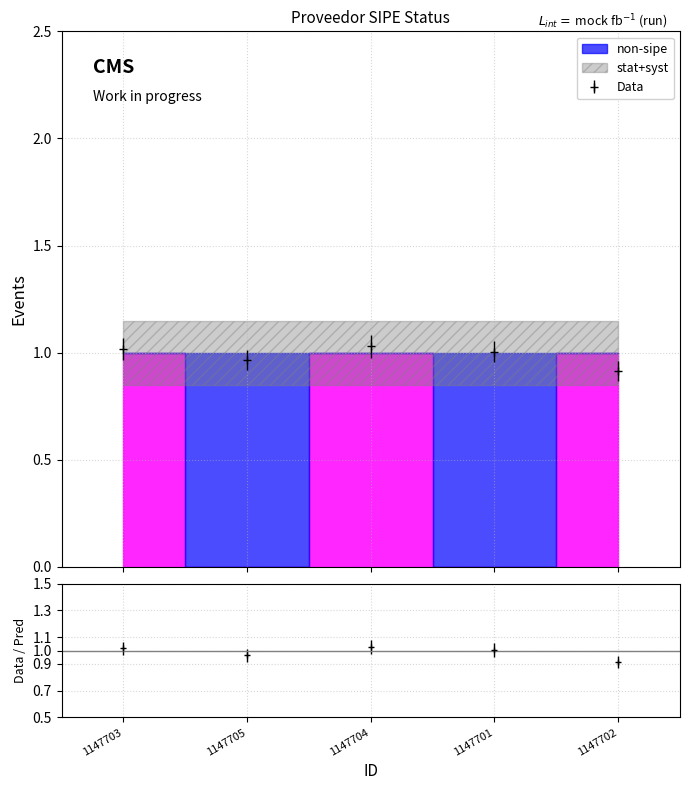

What is the maximum value shown in the chart?

1